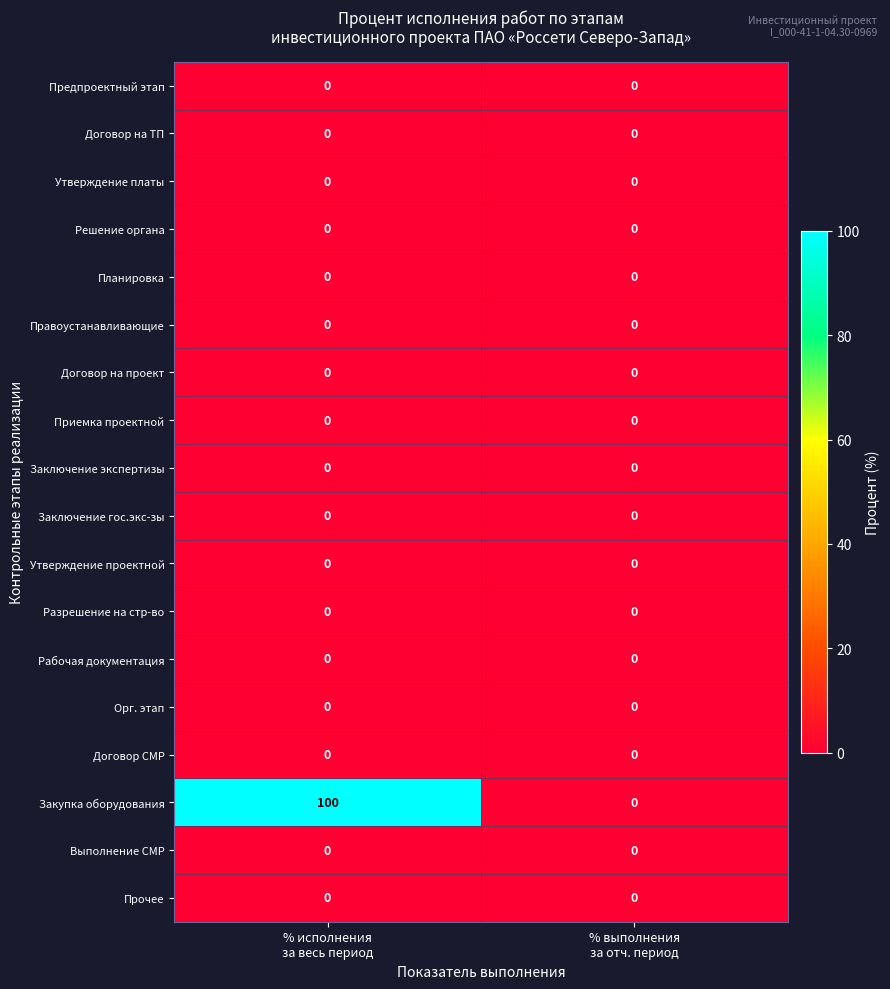

At which category is the sum across all series the highest?

% исполнения
за весь период